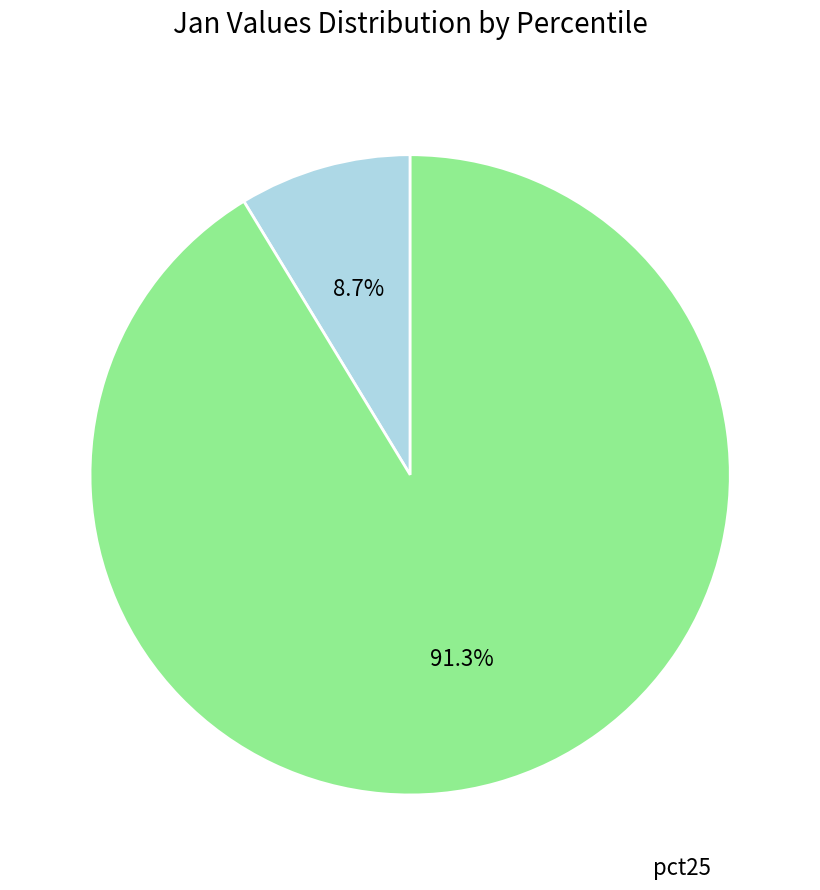

Does any single category account for the majority?

Yes